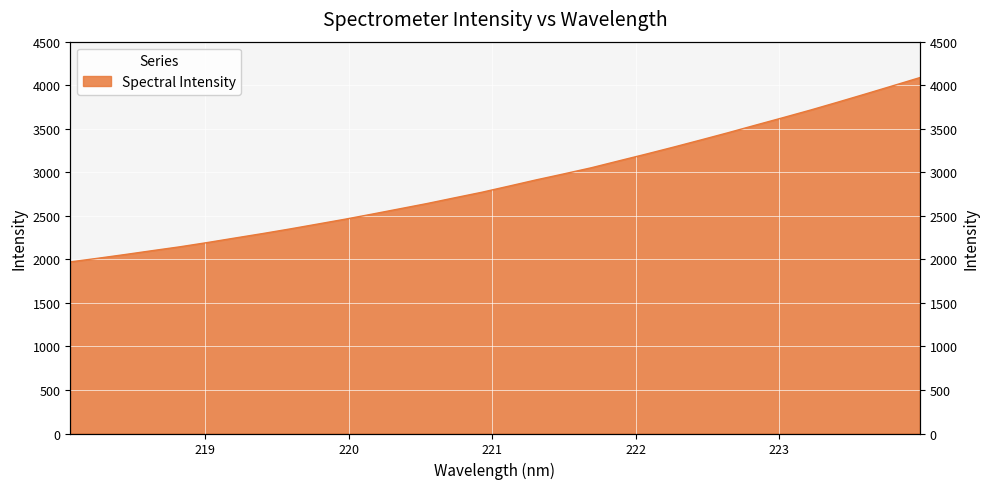

The value at 223.0264 is 3626.9. True or false?

True